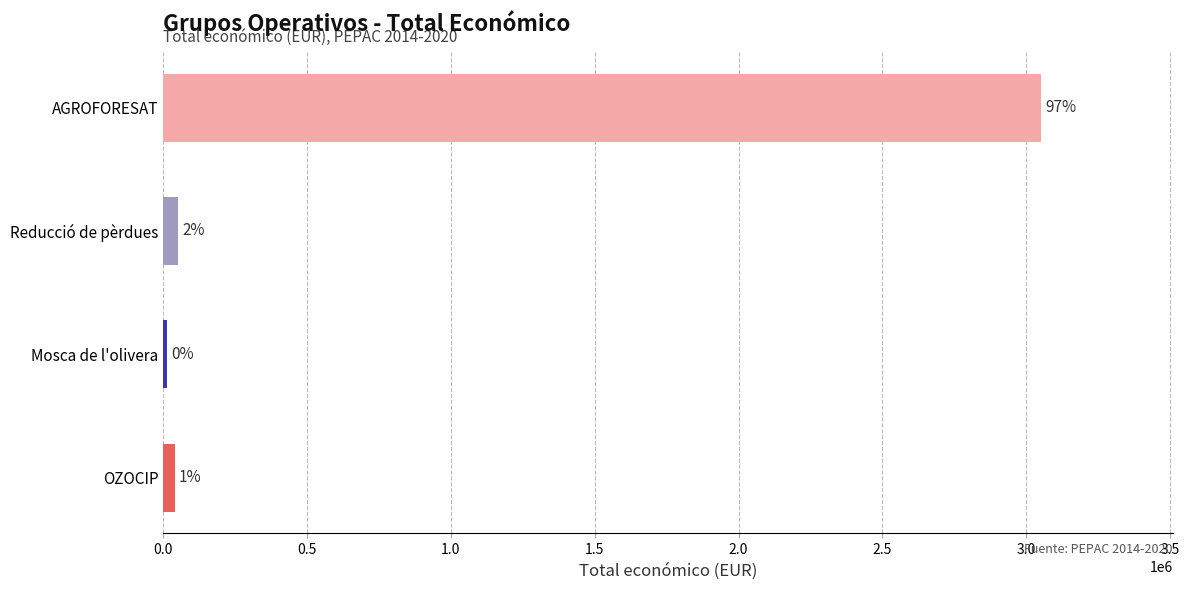

Does the chart contain any negative values?

No